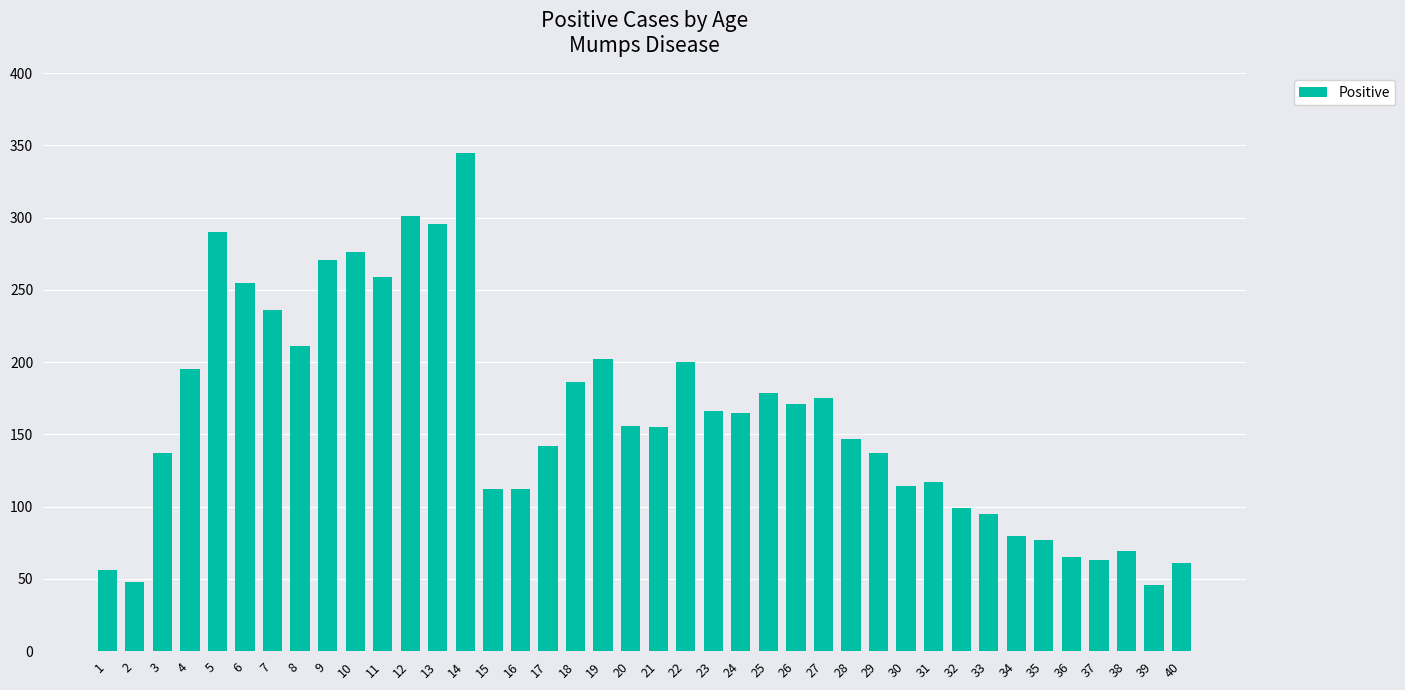

What is the maximum value shown in the chart?

345